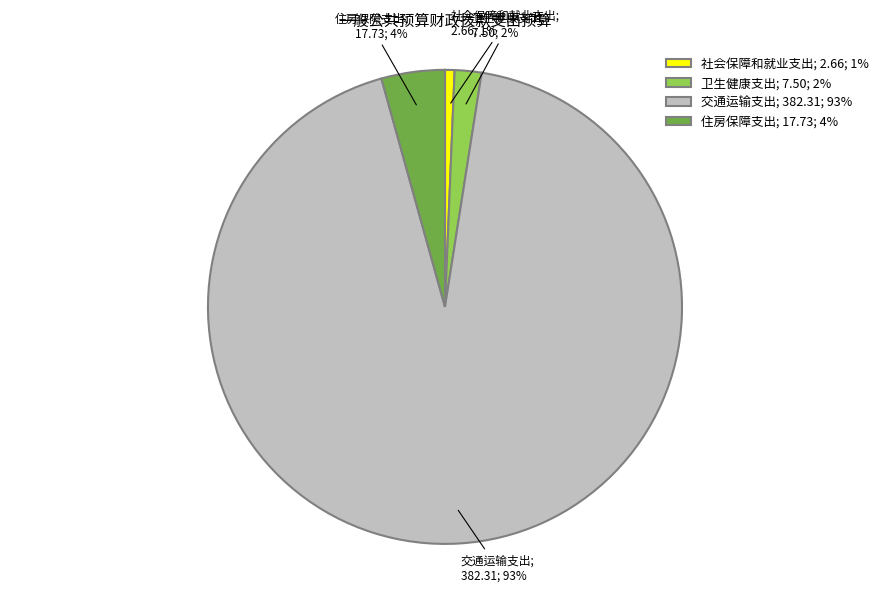

Count the number of slices in the pie.

4